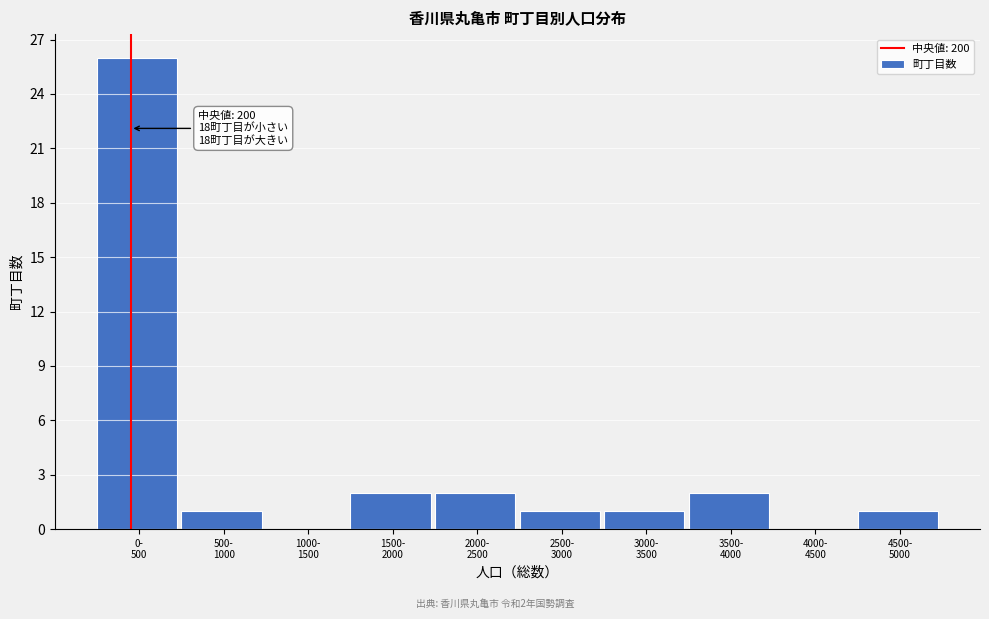

What is the sum of all values?

36